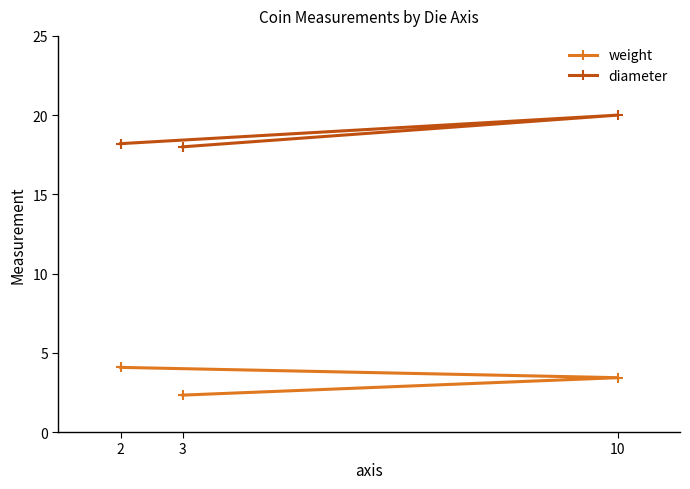

What is the value of the diameter point at the 3rd from the left?

20.0